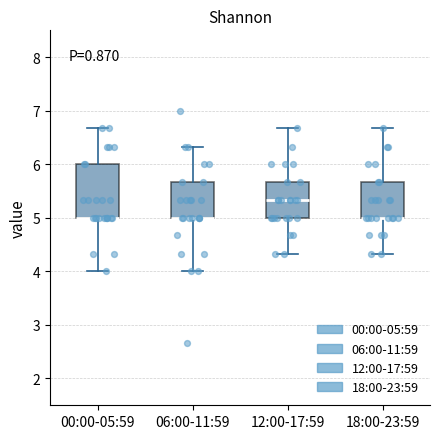

Which box is the tallest, from its lower edge to its upper edge?

00:00-05:59